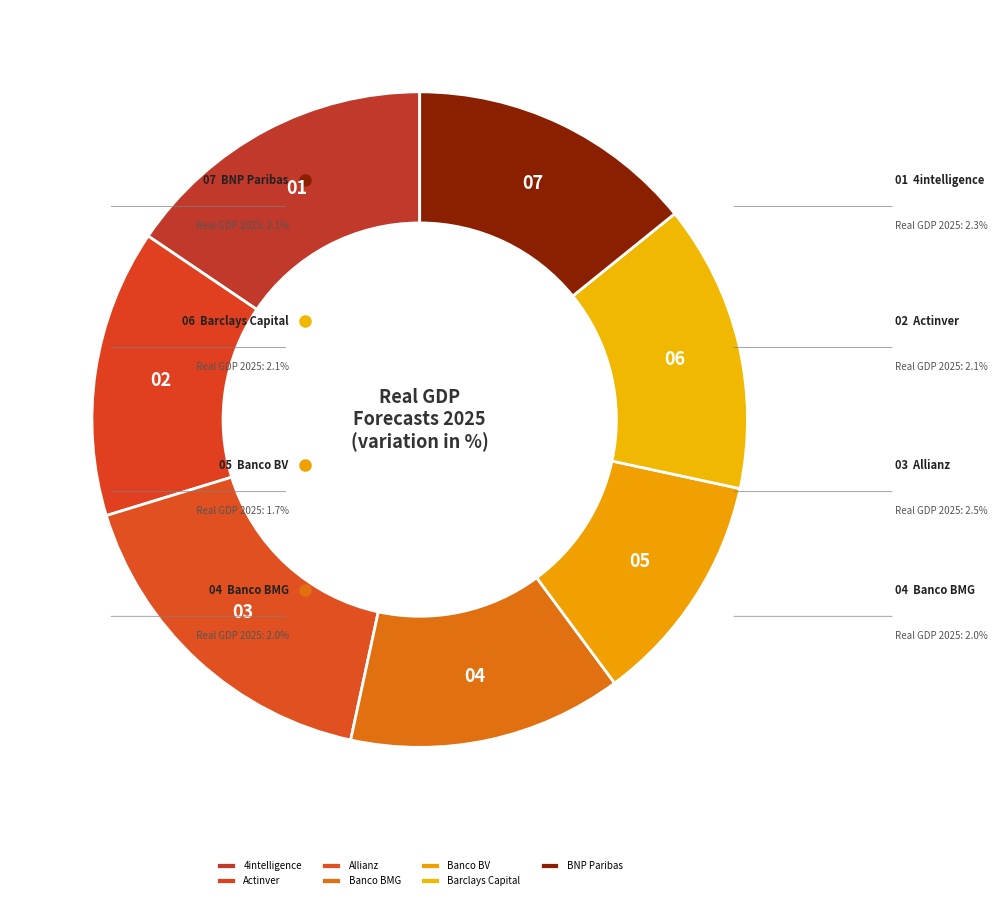

Count the number of slices in the pie.

7